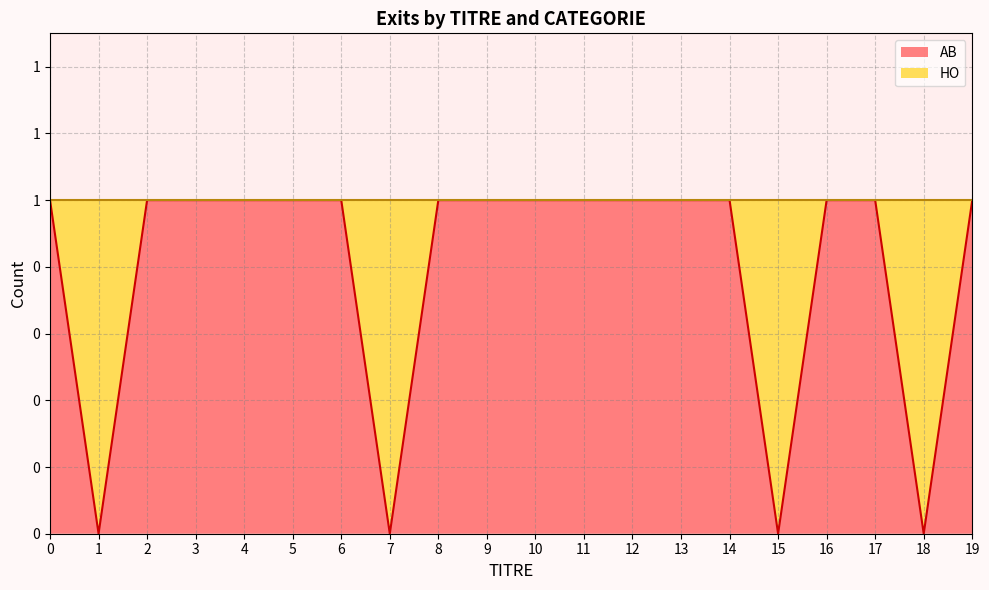

What is the difference between the values at 15 and 3?

1